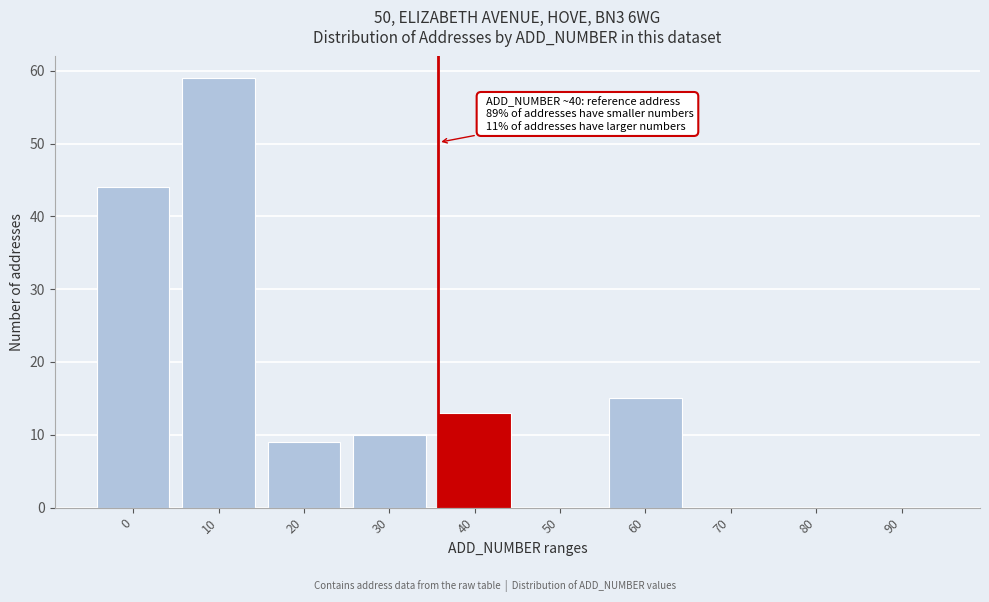

Reading left to right, transcribe all the data shown in this chart.

0=44	10=59	20=9	30=10	40=13	50=0	60=15	70=0	80=0	90=0